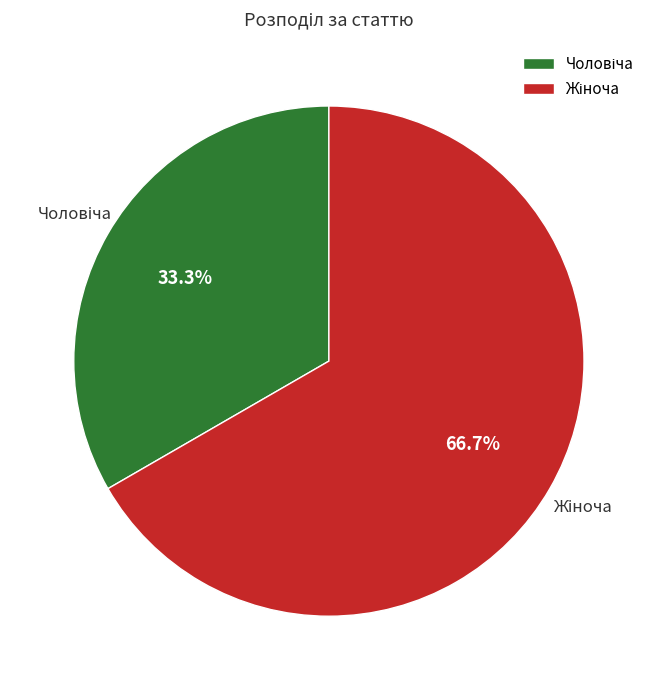

How many slices are in this pie chart?

2